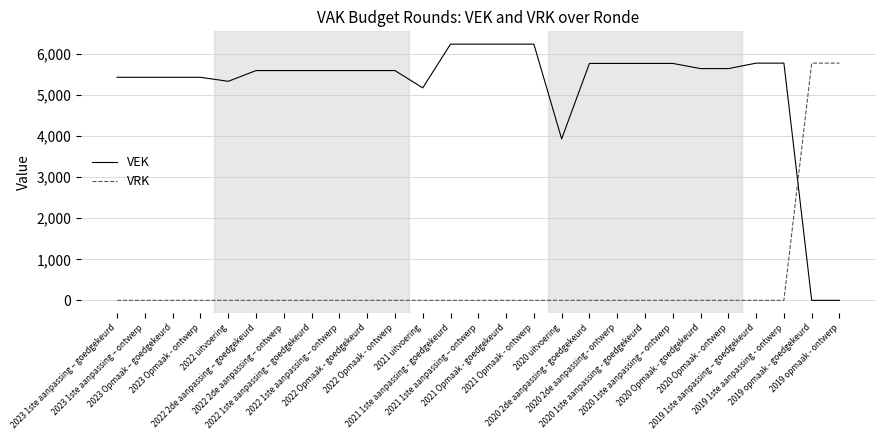

What is the maximum value shown in the chart?

6245